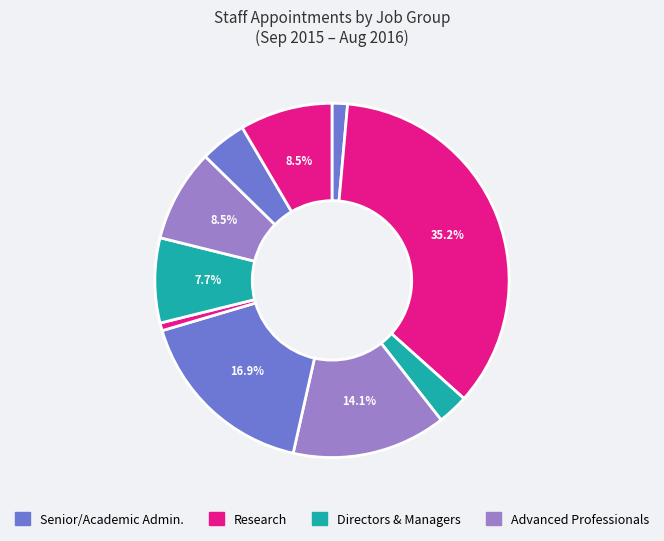

How many slices are in this pie chart?

10